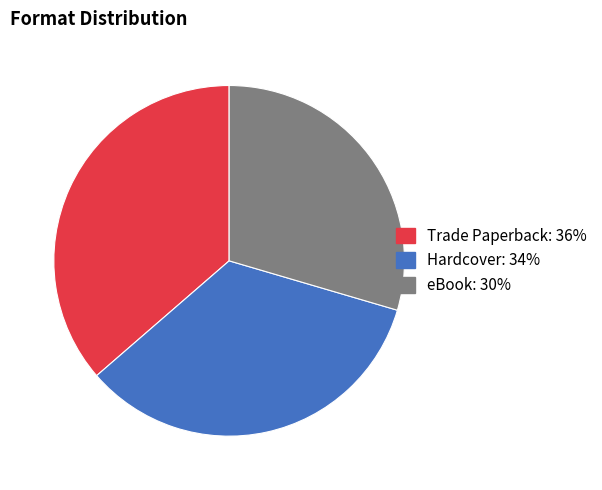

What is the smallest slice in the pie chart?

eBook